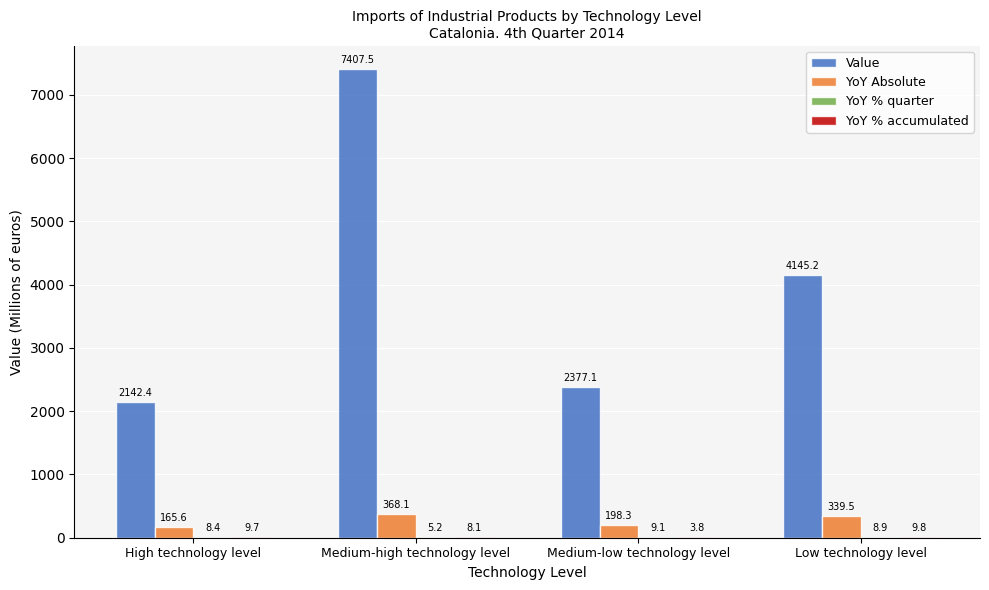

How many groups of bars are there?

4